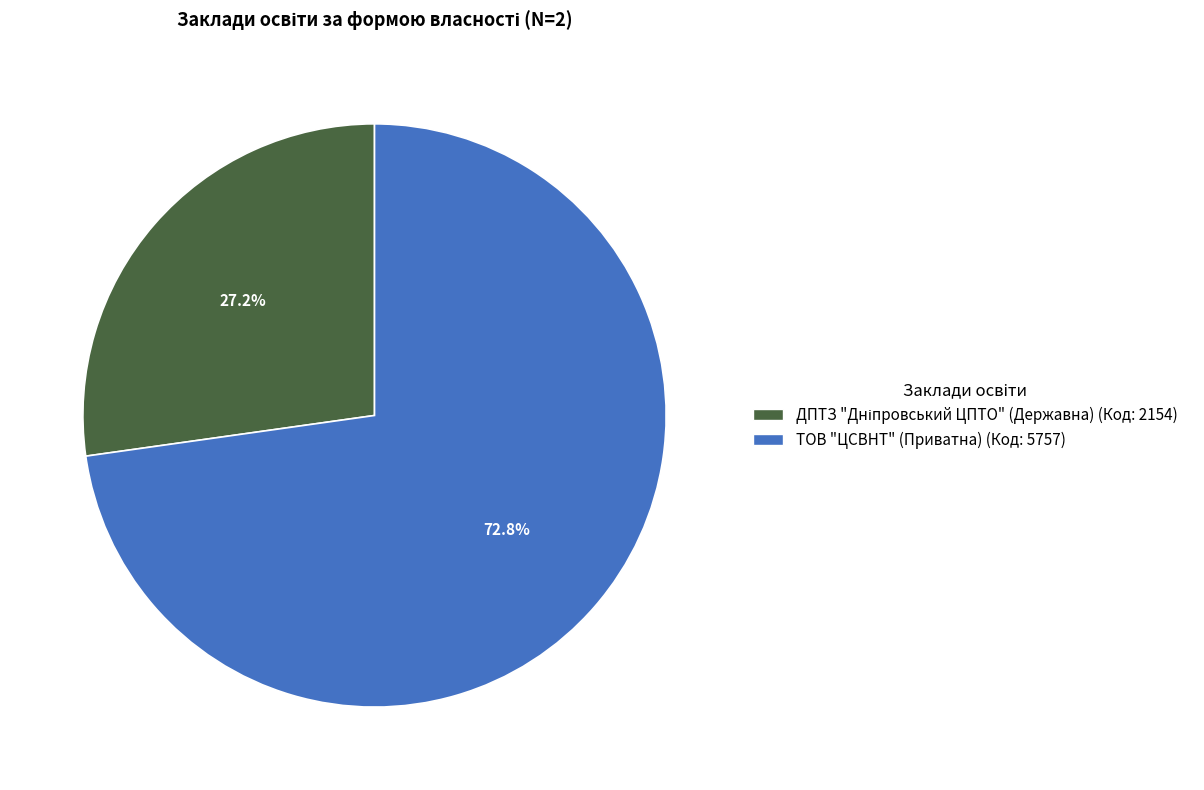

Count the number of slices in the pie.

2